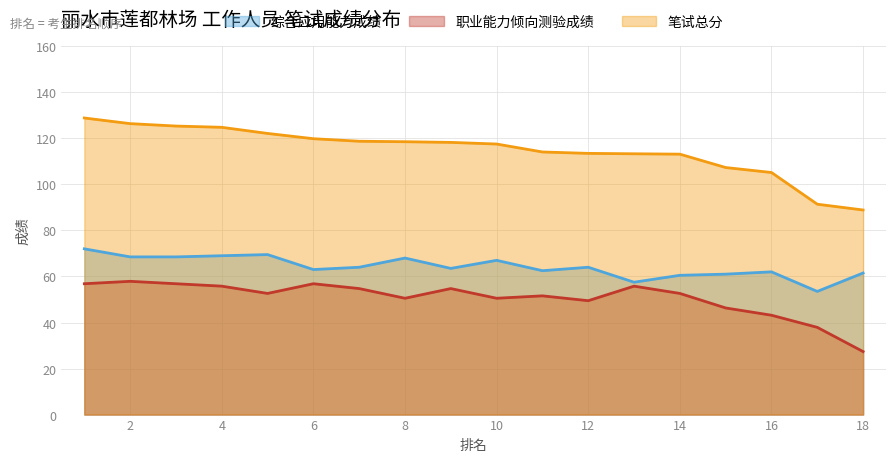

True or false: 综合应用能力成绩 has more than 0 points higher than both neighbors.

True